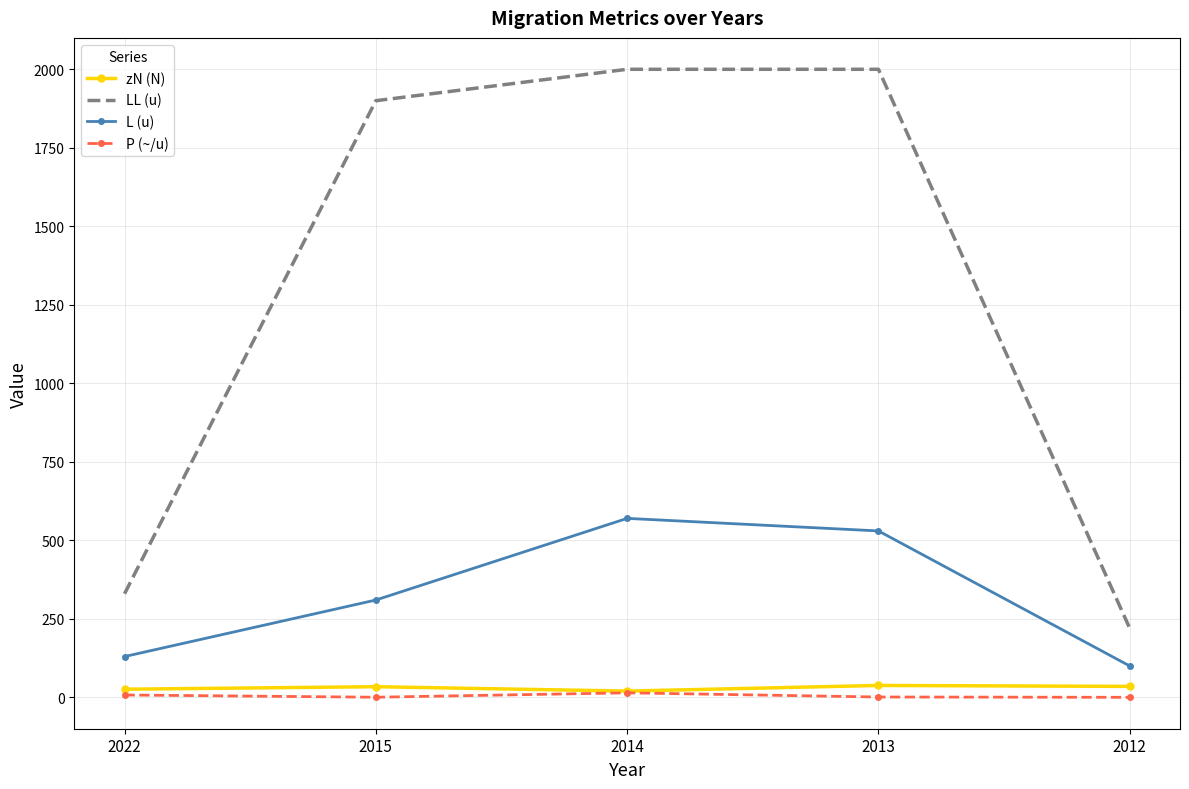

Is the value of L (u) at 2014 greater than the value of zN (N) at 2012?

Yes